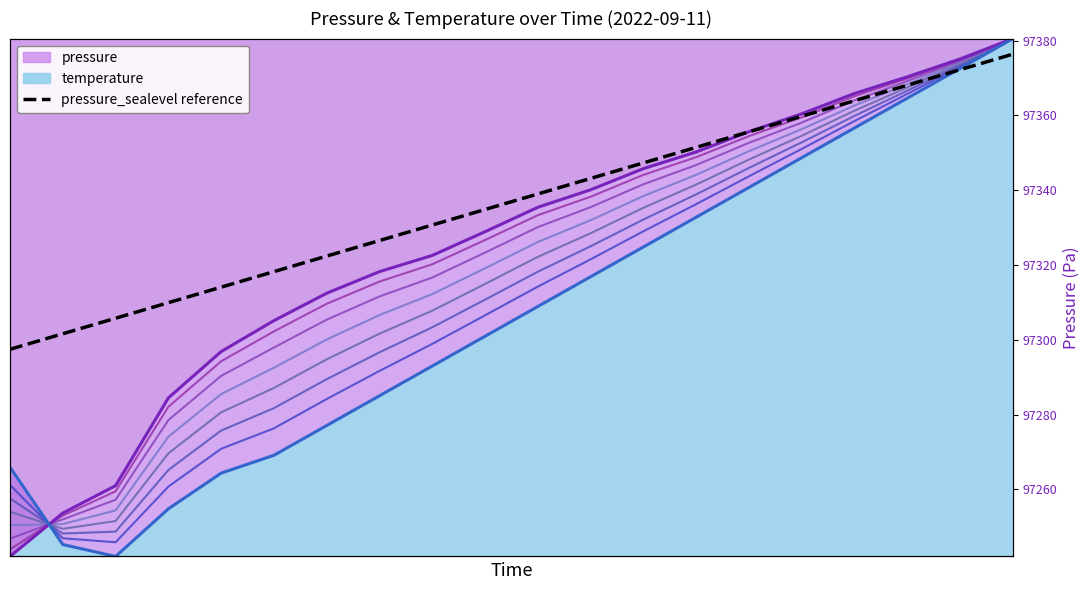

Which has a higher value, 15 or 14?

15